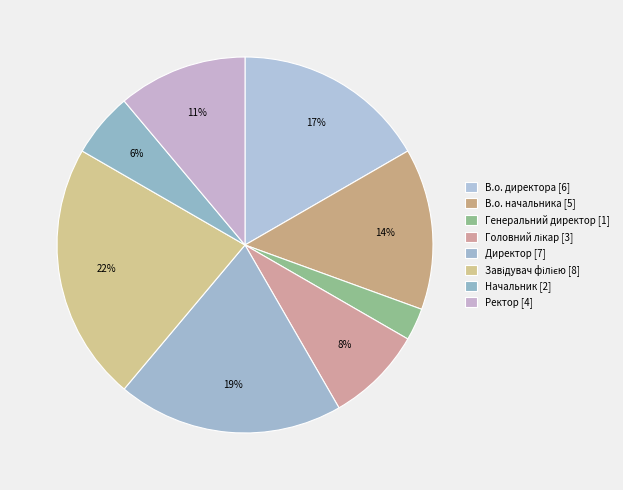

How many slices are in this pie chart?

8